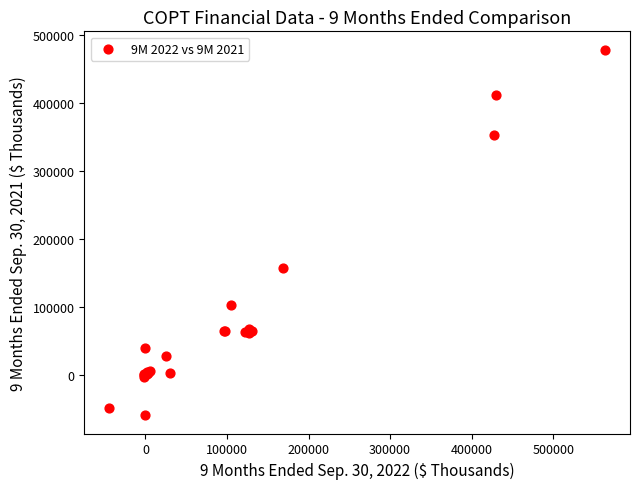

What Y value in the scatter plot is closest to 209480?

156918